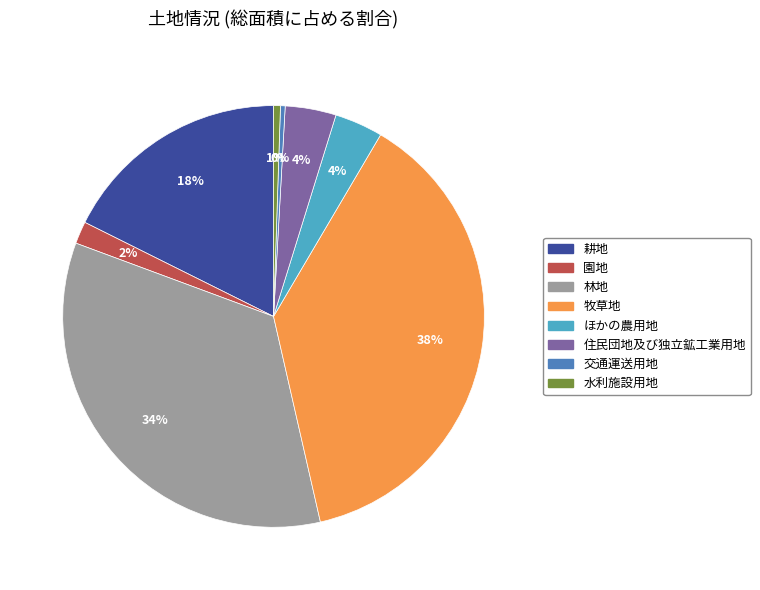

True or false: 耕地 accounts for 6% of the total.

False